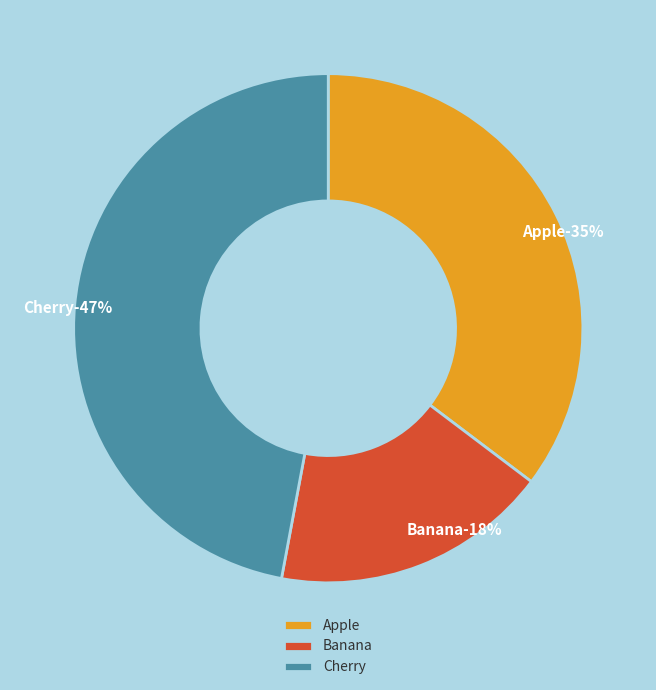

What percentage is the Cherry slice, to the nearest percent?

47%